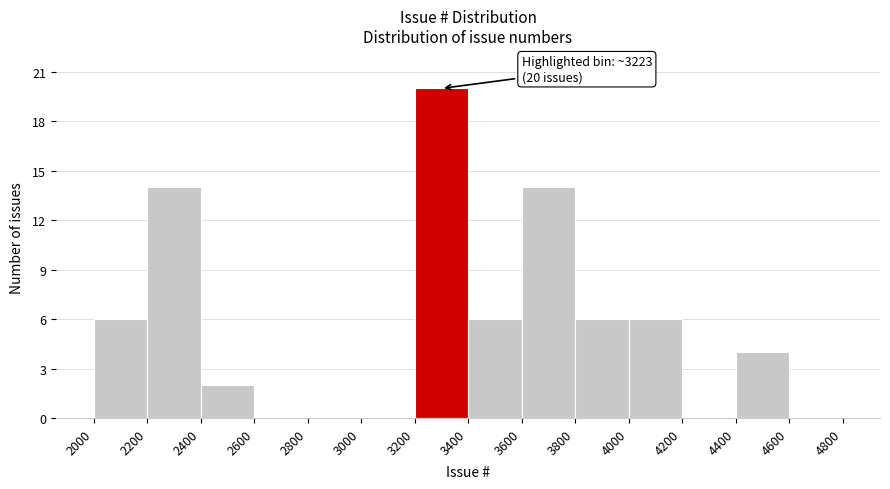

Over which range of the x-axis is the bar tallest?

3200 to 3400